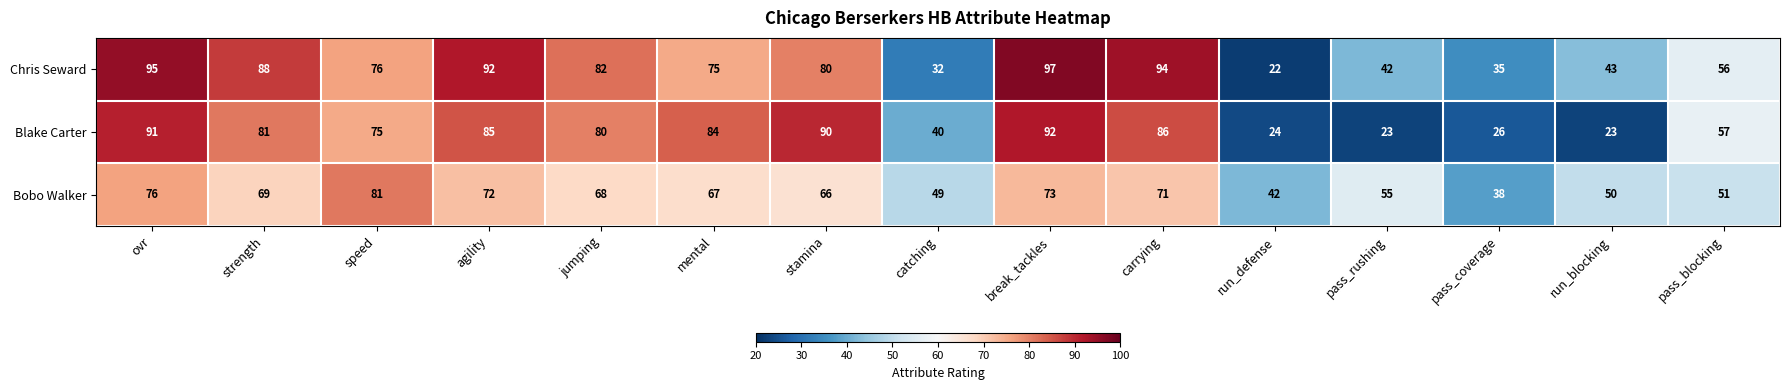

At which category does the chart reach its peak across all series?

break_tackles